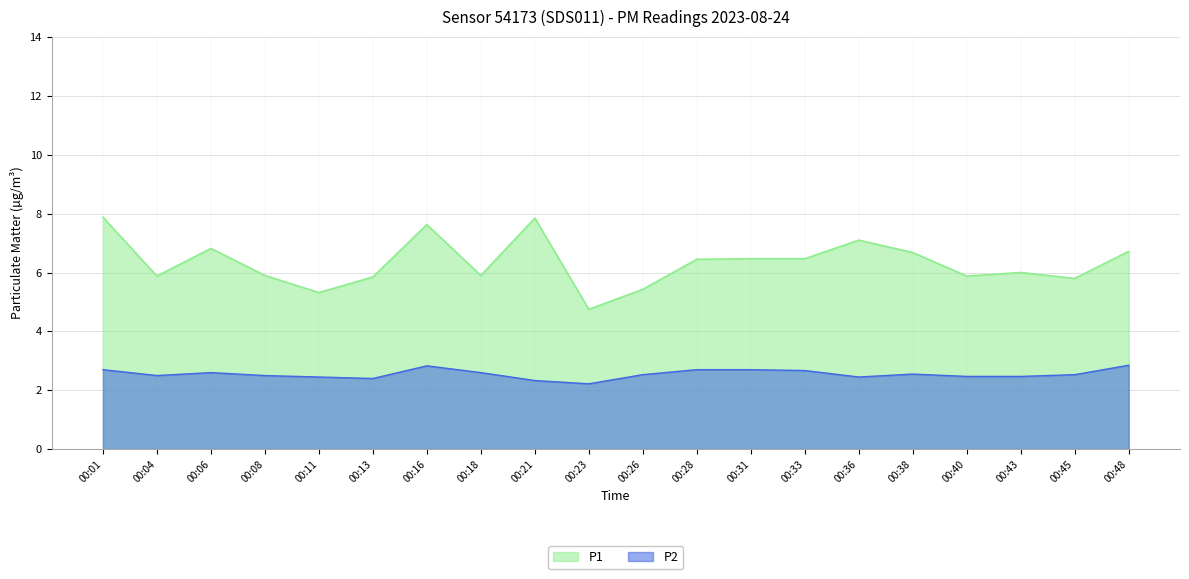

How many lines are shown in the chart?

2